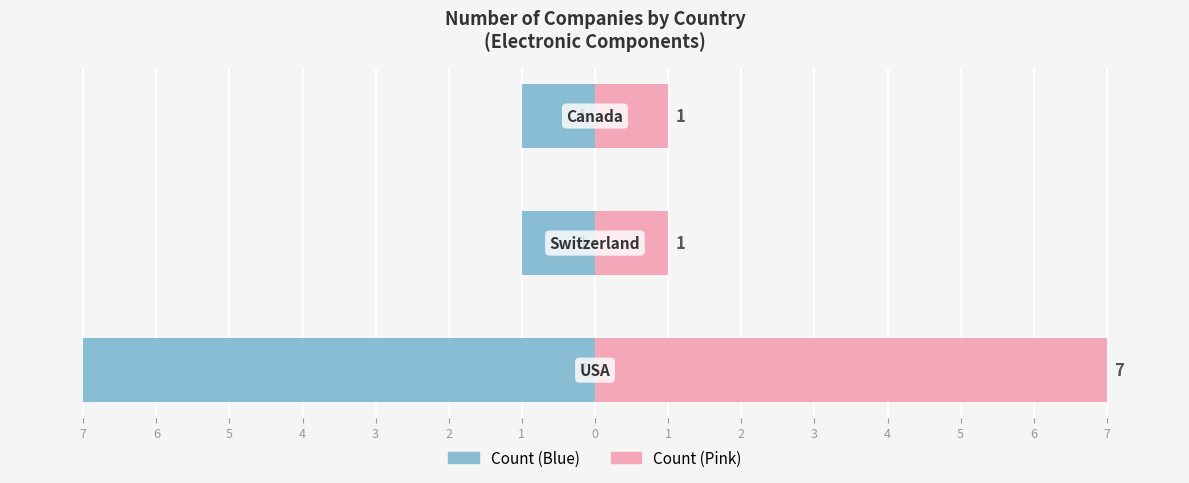

How many series are shown in this chart?

2